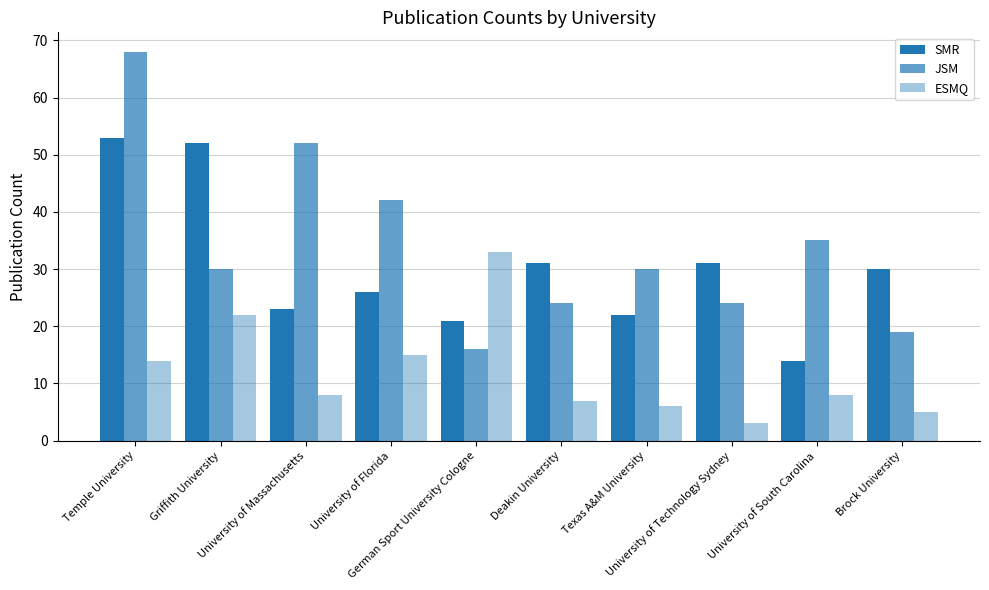

How many data points does each series have?

10